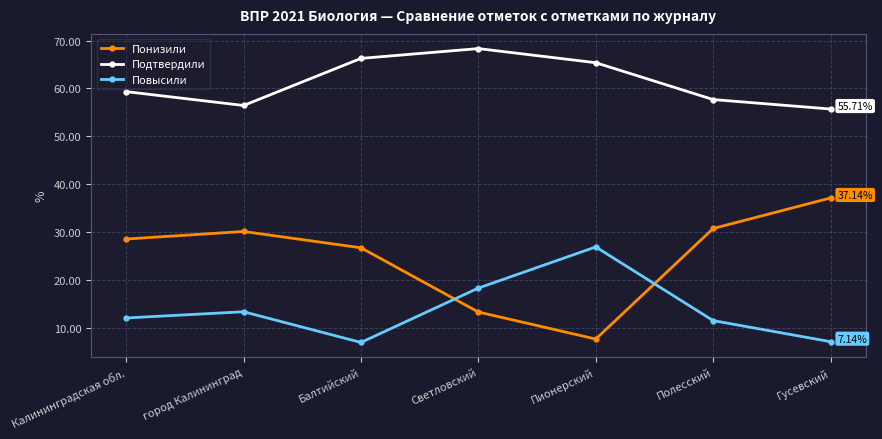

What is the difference between the highest and lowest values at город Калининград?

43.1